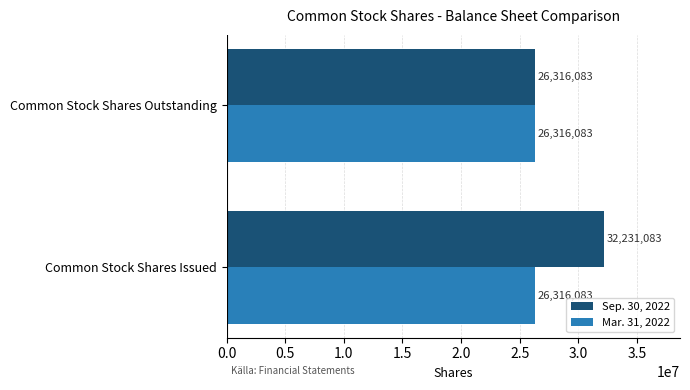

List the series in order of their overall mean, highest first.

Sep. 30, 2022, Mar. 31, 2022